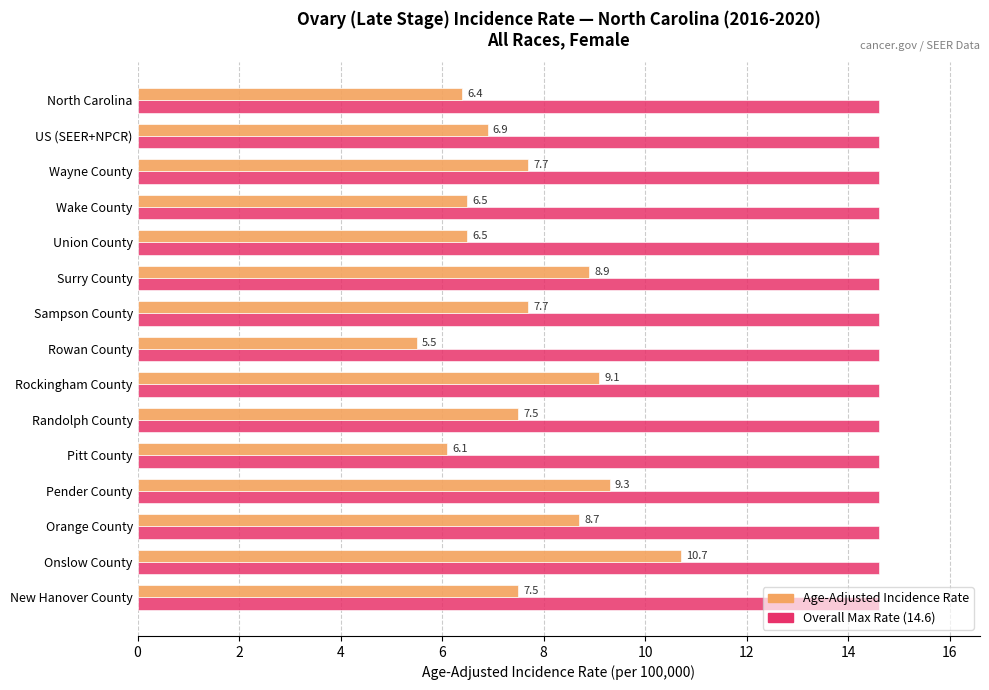

At which category is the sum across all series the highest?

Onslow County